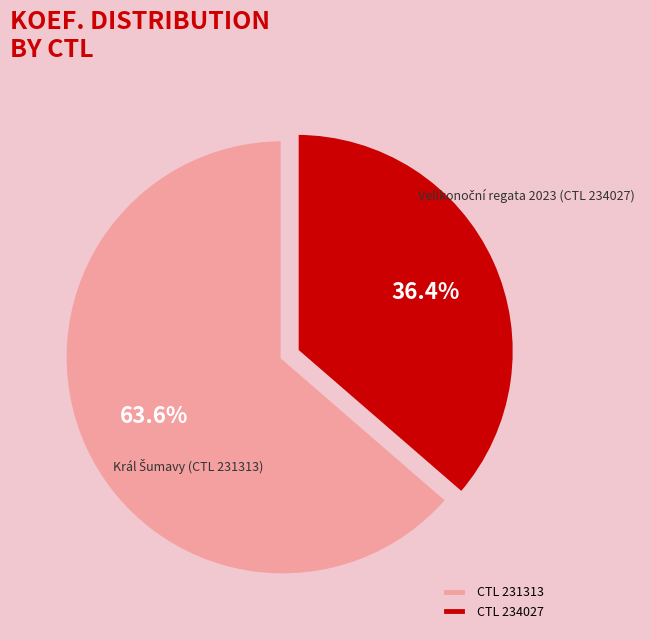

Which slice is the largest?

CTL 231313